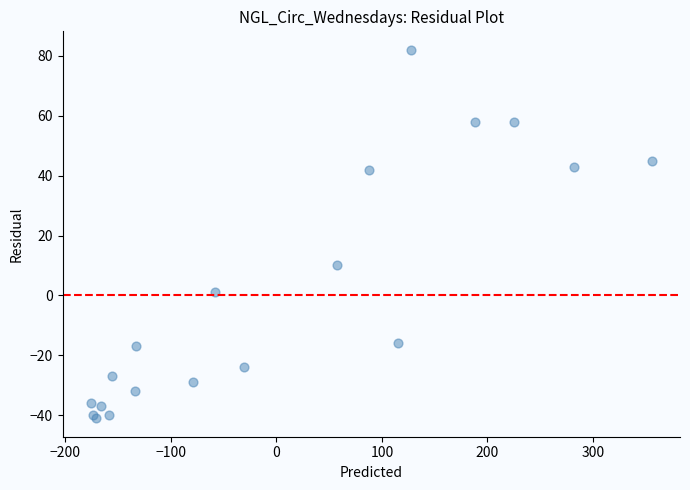

What Y value in the scatter plot is closest to 20?

10